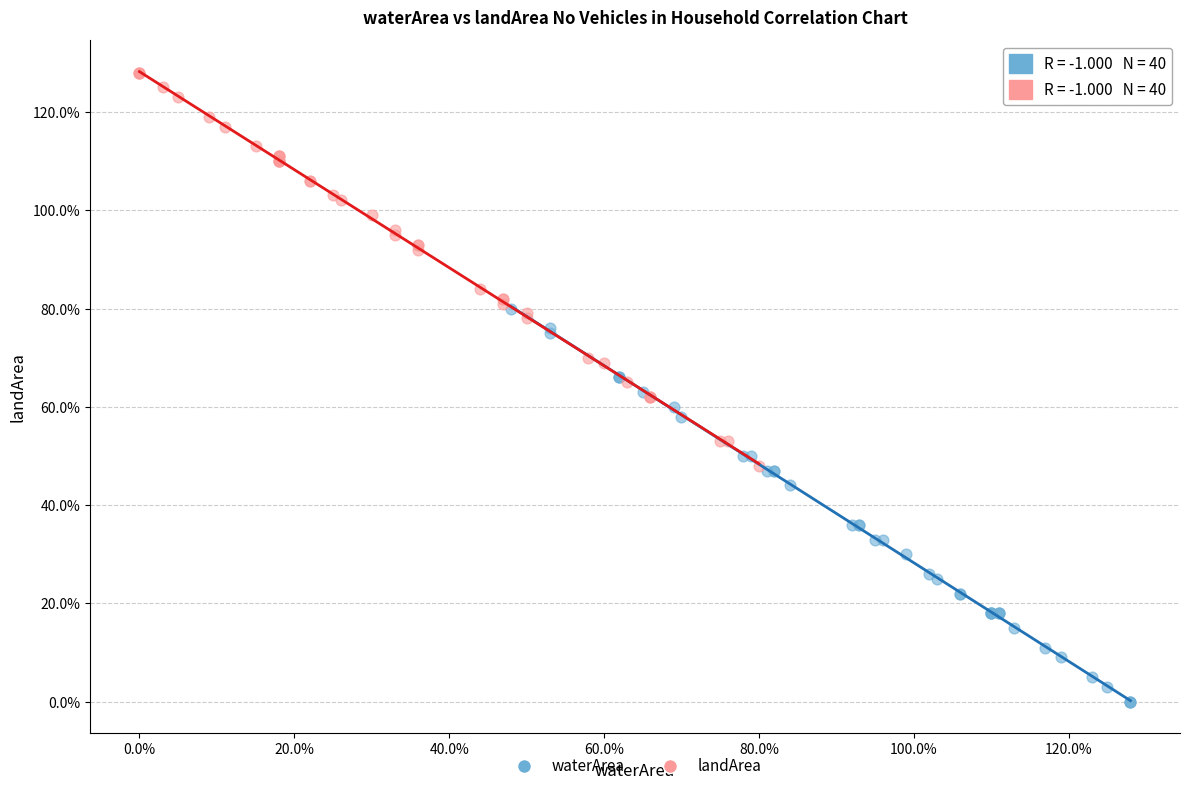

What are all the series names shown in the legend?

waterArea, landArea